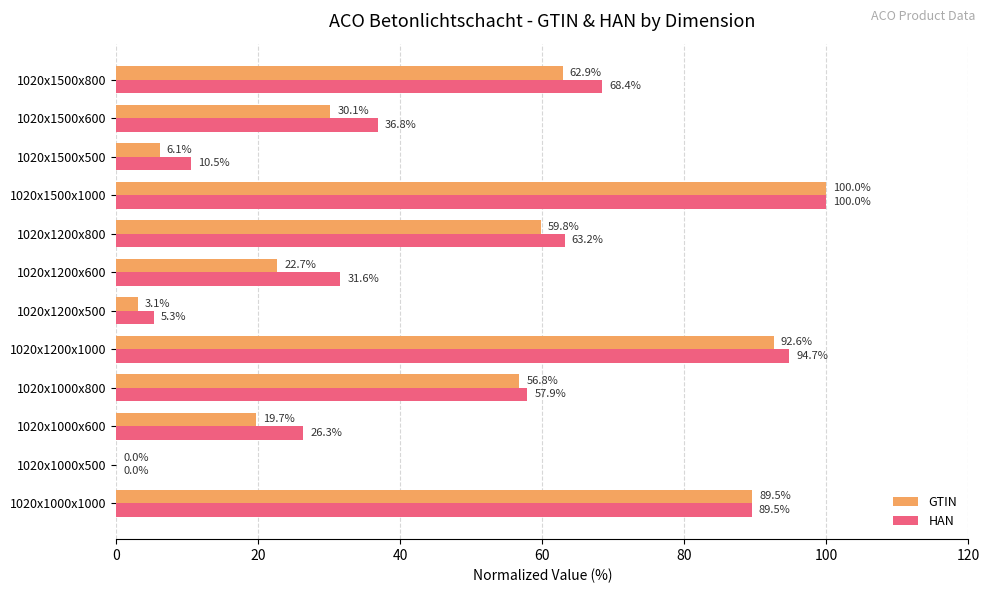

How many values in HAN are above zero?

11